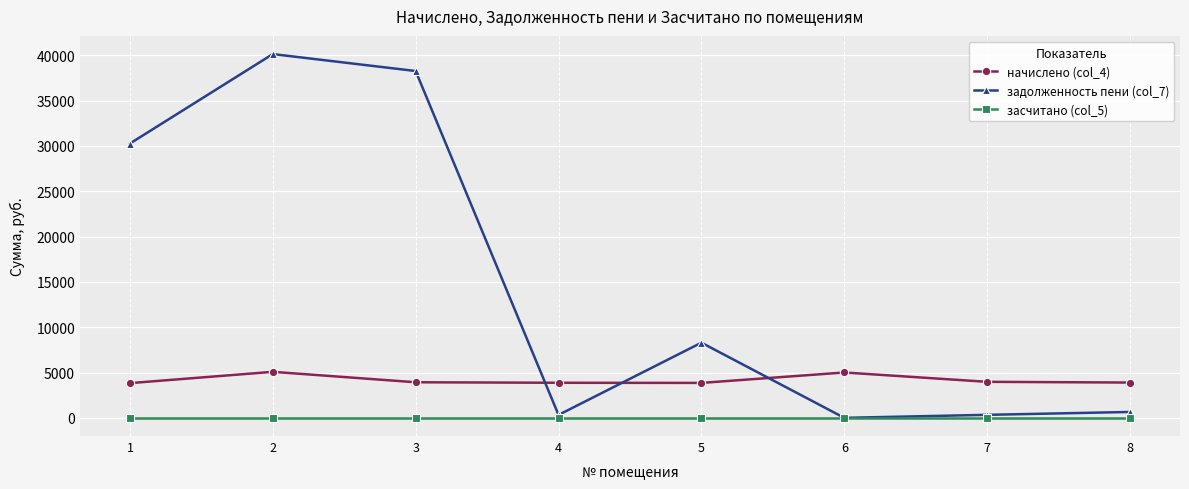

How many series are shown in this chart?

3